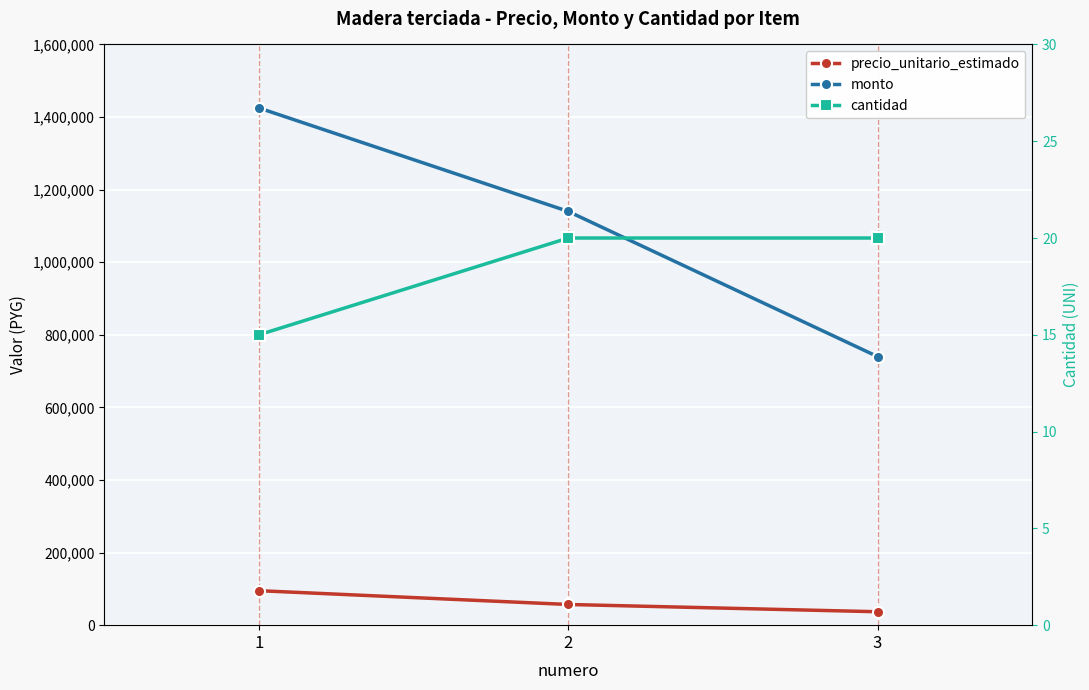

List the labels in order of cantidad value, largest first.

2, 3, 1